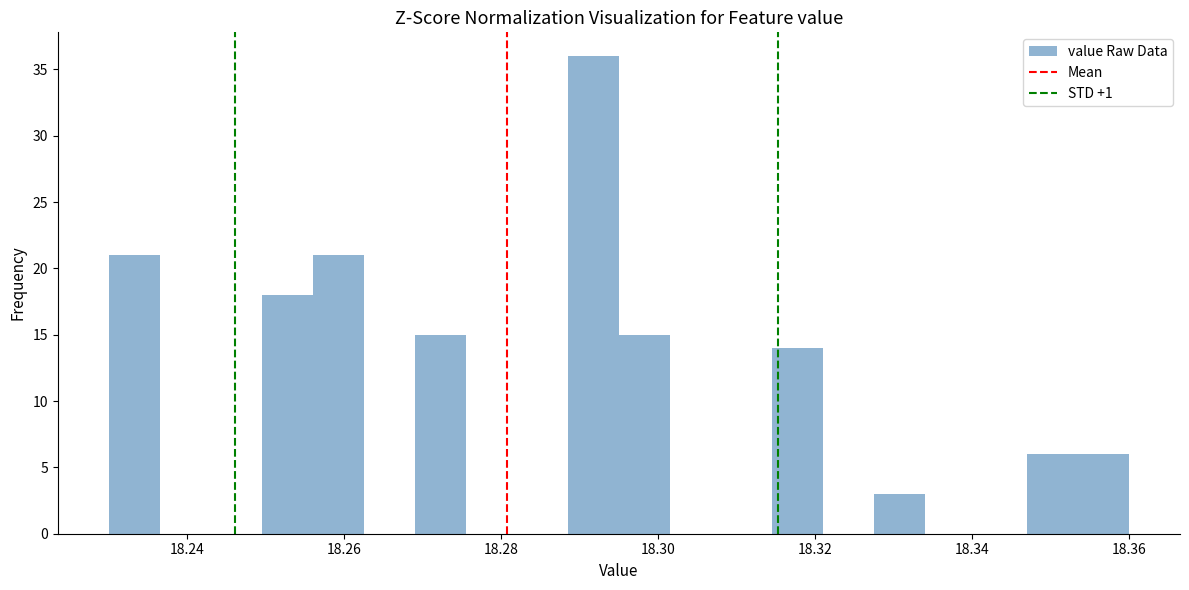

Around what value on the x-axis is the tallest bar? Give the approximate position of its centre, as read against the axis.

18.292